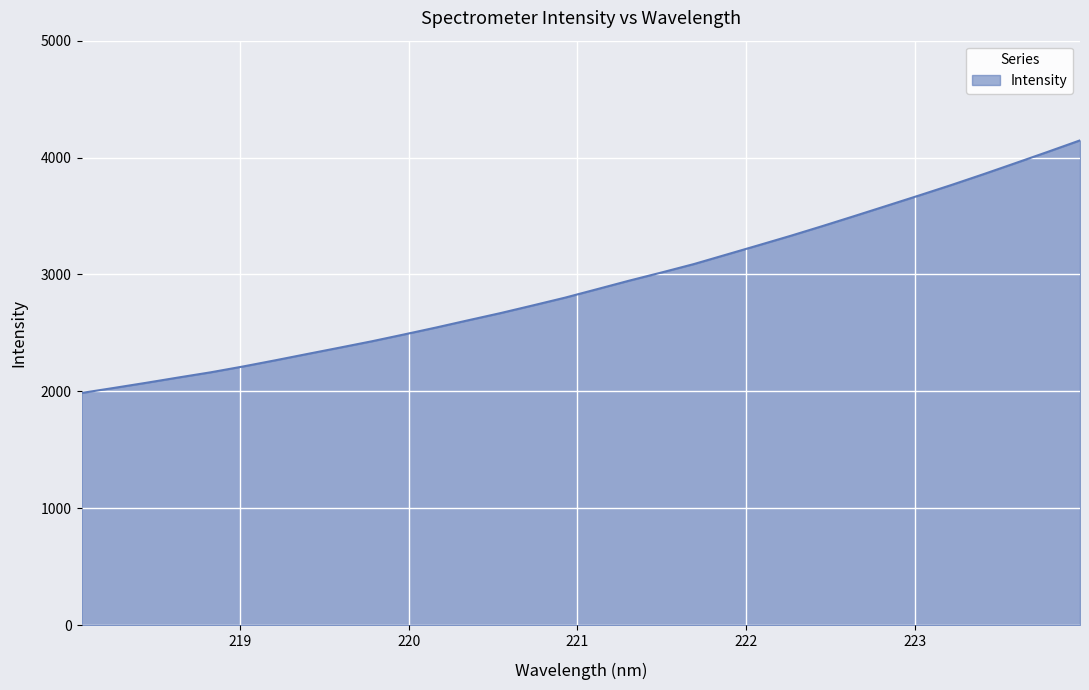

What is the difference between the maximum and minimum values?

2160.5